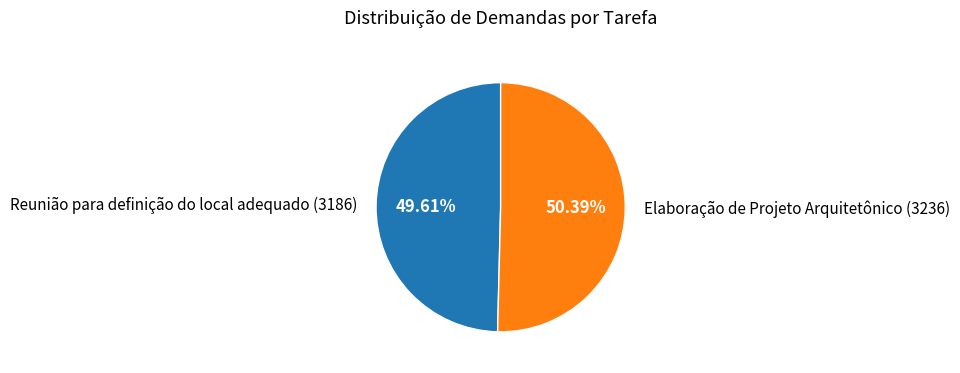

How many segments does this pie chart have?

2